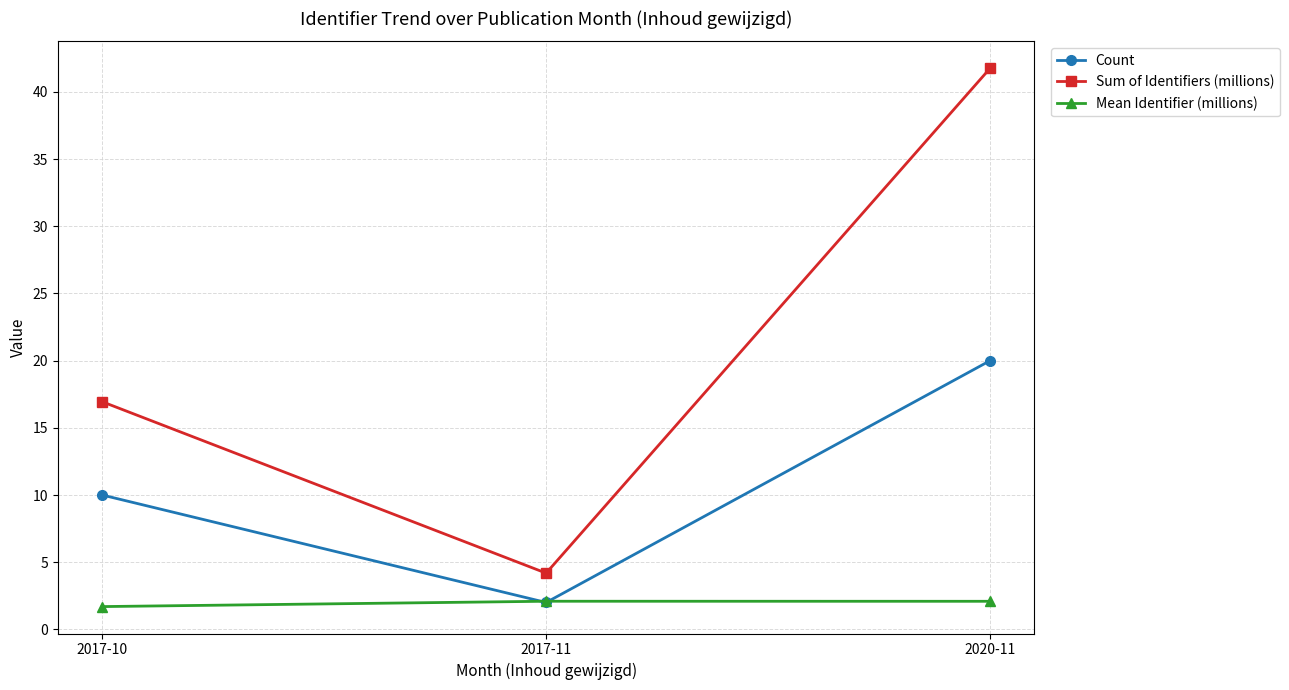

Reading left to right, list all the values displayed in this chart.

Count: 10.0	2.0	20.0
Sum of Identifiers (millions): 16.9	4.2	41.8
Mean Identifier (millions): 1.7	2.1	2.1